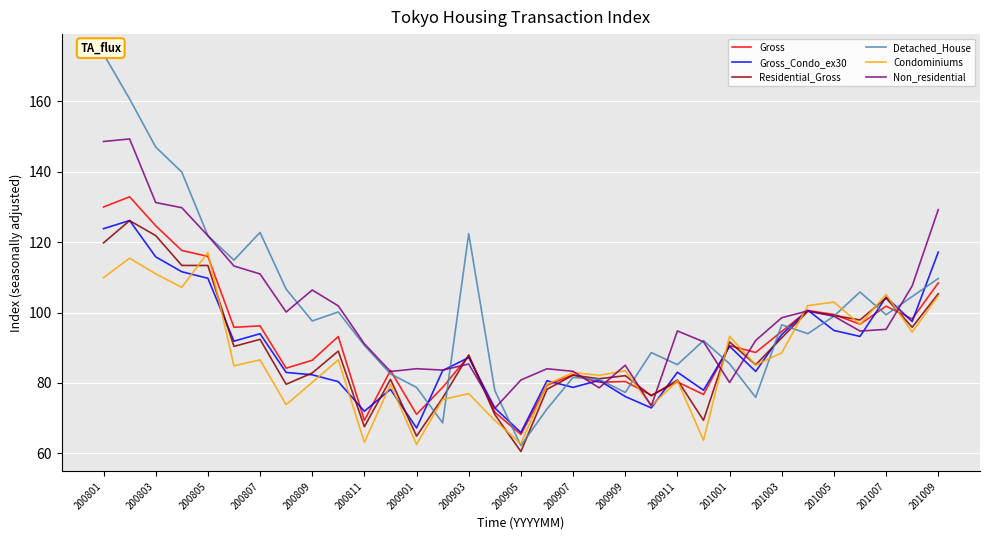

Is the value of Gross_Condo_ex30 at 200903 greater than the value of Residential_Gross at 200811?

Yes